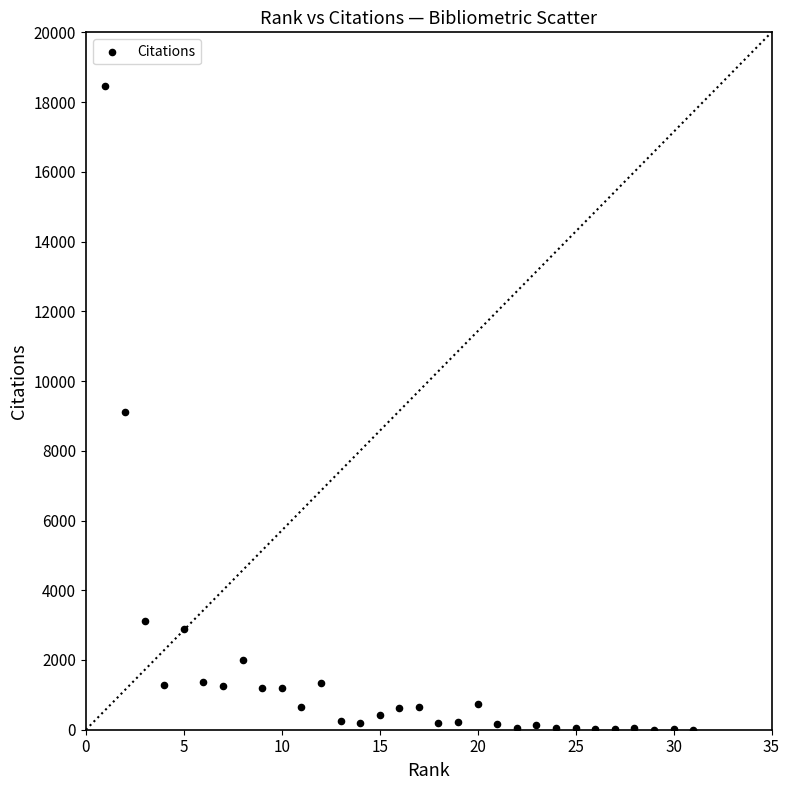

What is the range of X values (max minus min)?

30